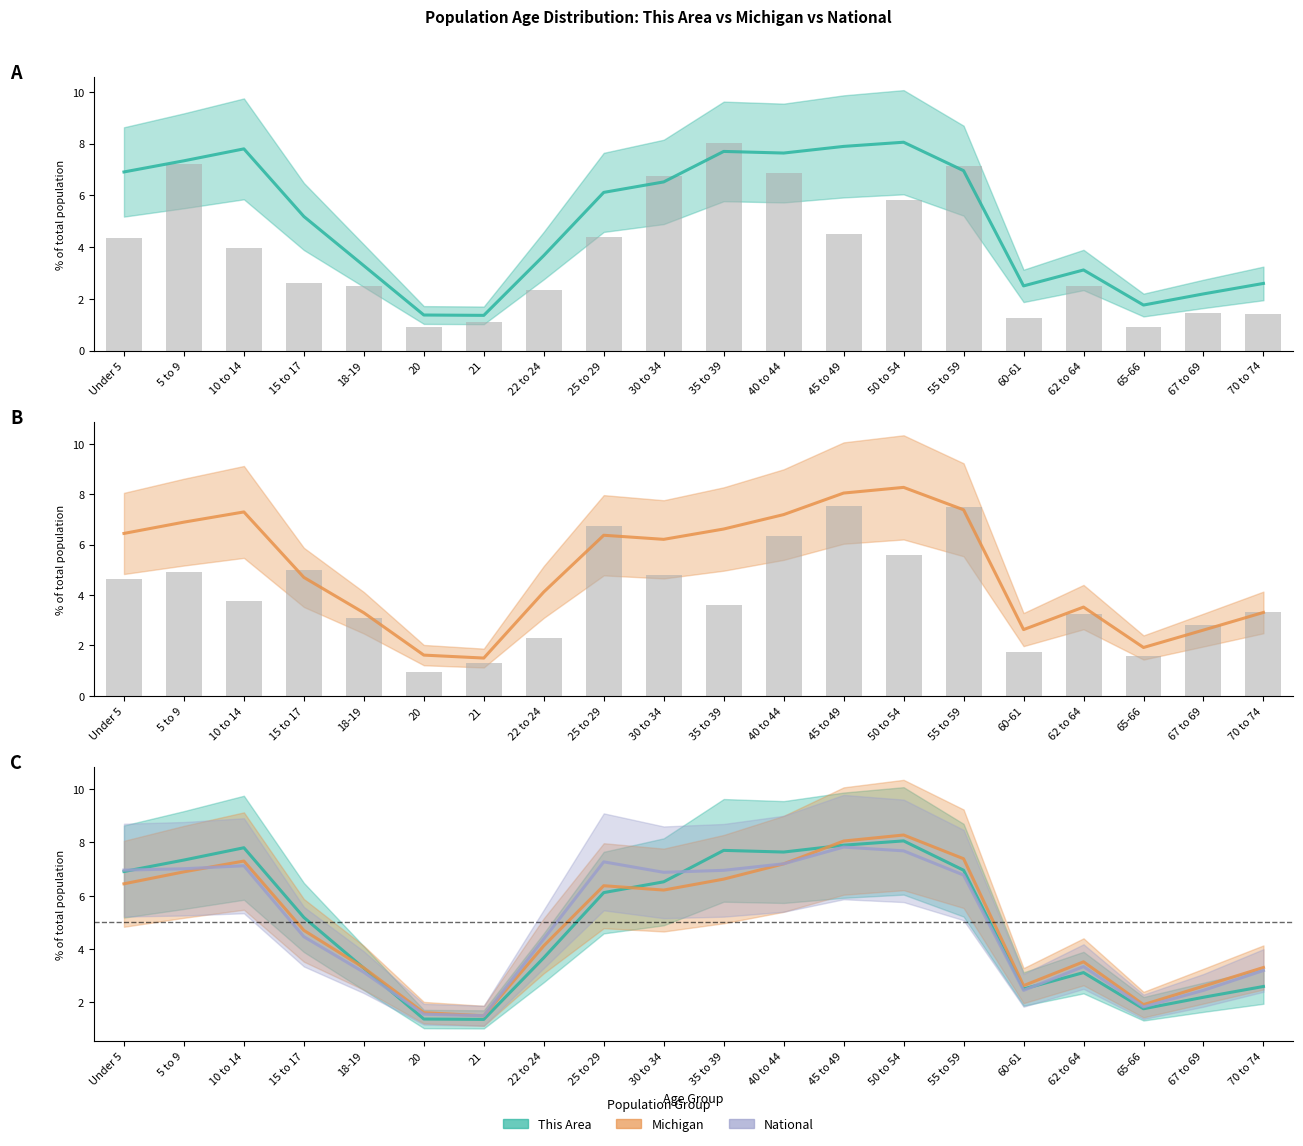

What is the average value of the Michigan observed series?

4.0